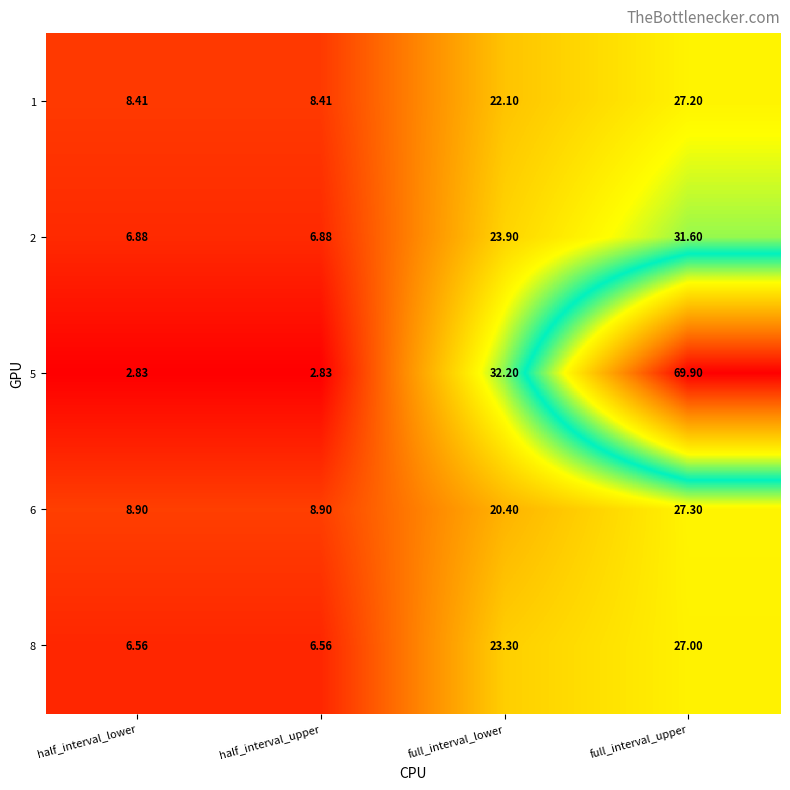

Is the value of 1 at full_interval_upper greater than the value of 5 at half_interval_lower?

Yes